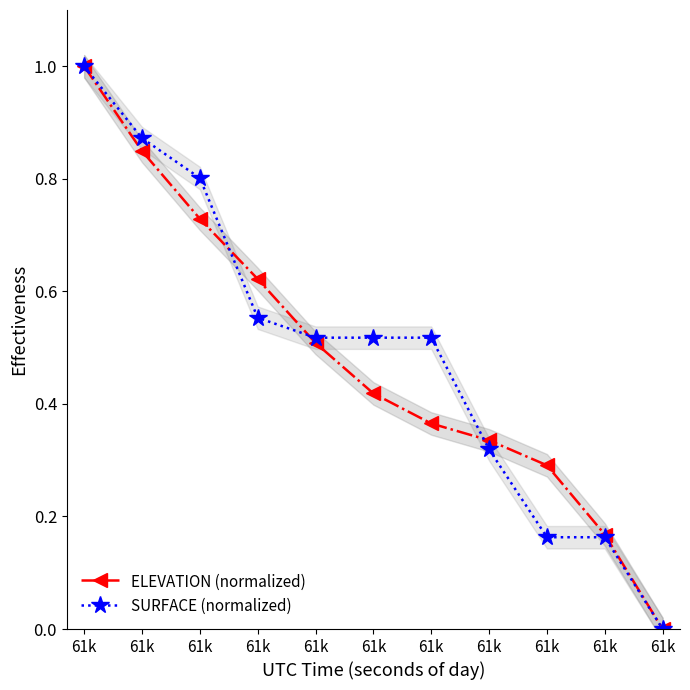

Reading right to left, list all the values displayed in this chart.

ELEVATION (normalized): 61k=0.0	61k=0.2	61k=0.3	61k=0.3	61k=0.4	61k=0.4	61k=0.5	61k=0.6	61k=0.7	61k=0.8	61k=1.0
SURFACE (normalized): 61k=0.0	61k=0.2	61k=0.2	61k=0.3	61k=0.5	61k=0.5	61k=0.5	61k=0.6	61k=0.8	61k=0.9	61k=1.0